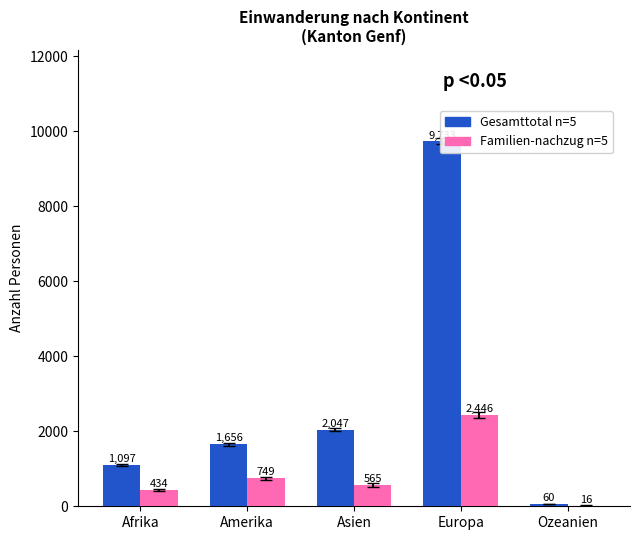

Reading left to right, list all the values displayed in this chart.

Gesamttotal n=5: 1097	1656	2047	9733	60
Familien-nachzug n=5: 434	749	565	2446	16